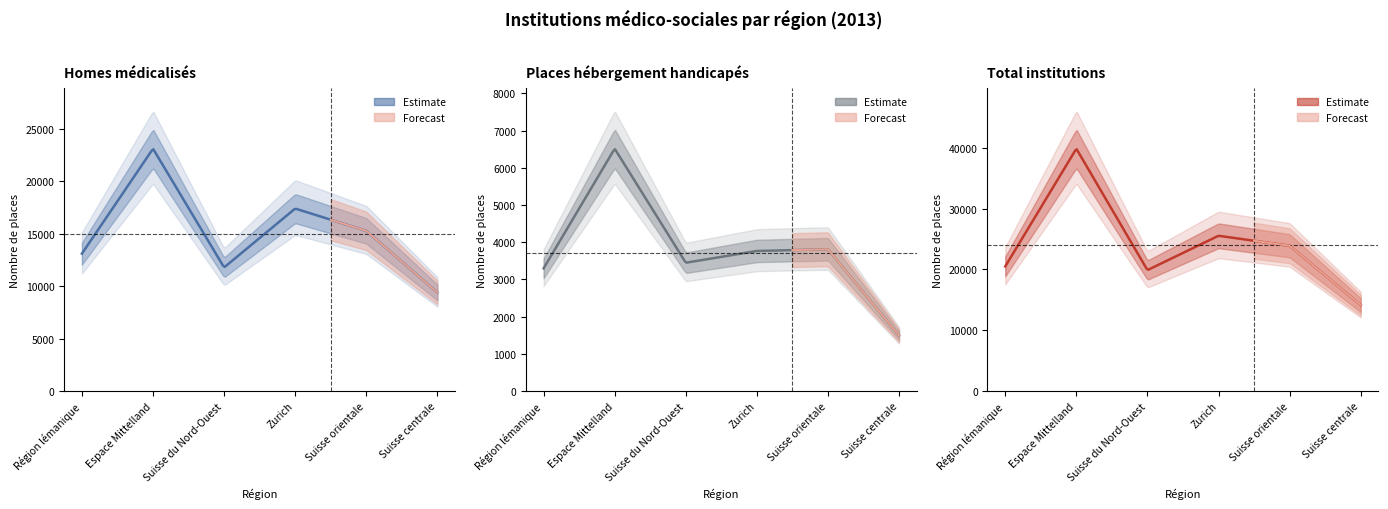

At which label does Homes médicalisés reach its peak?

Espace Mittelland